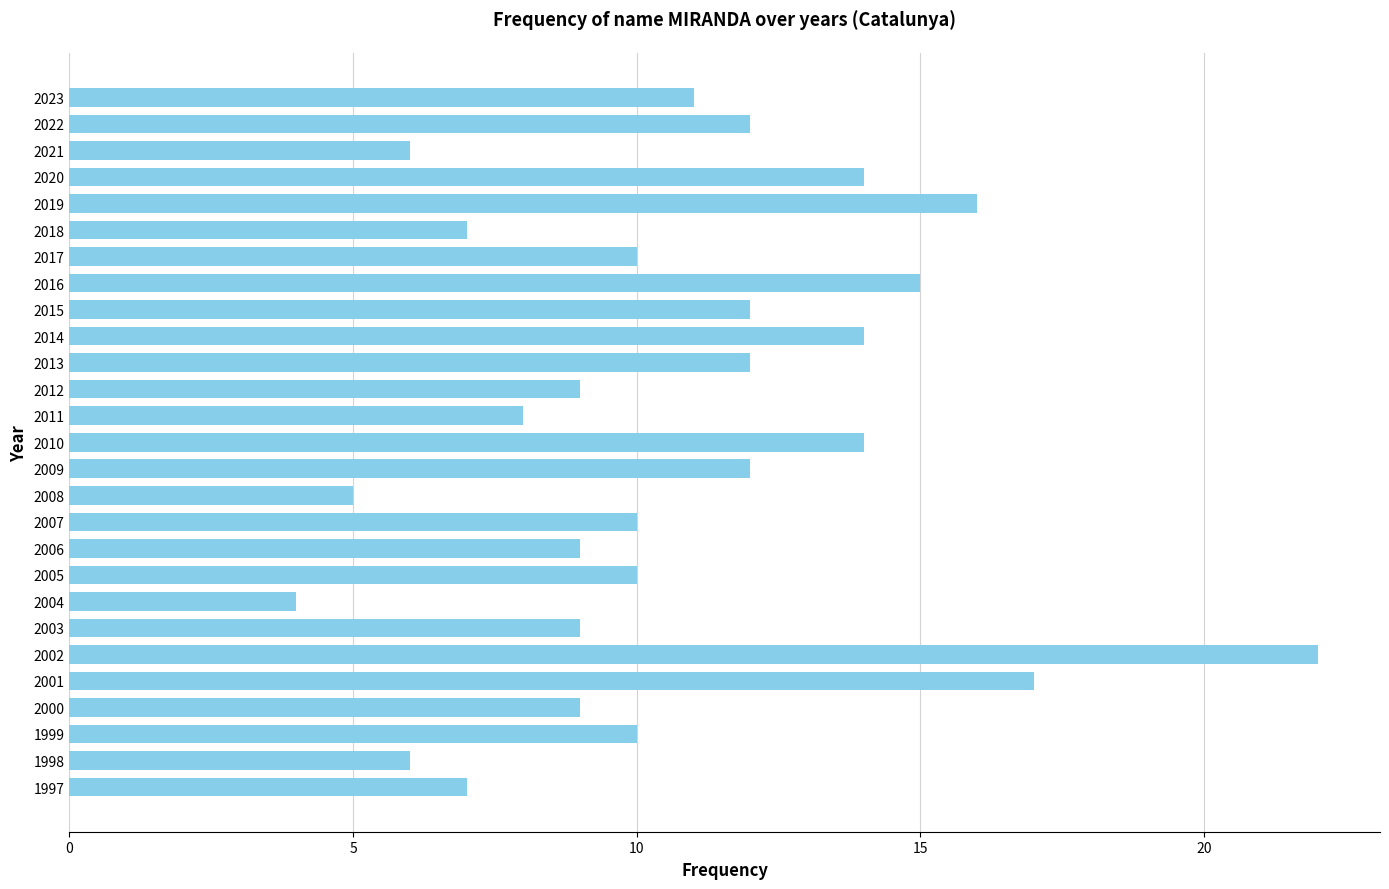

How many categories are shown in the chart?

27